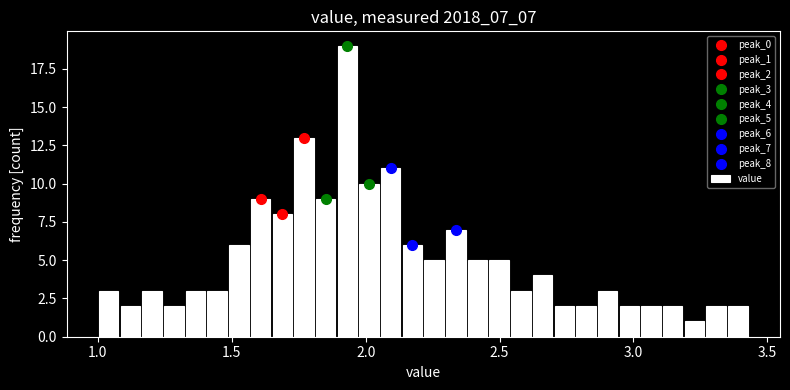

Read against the x-axis, roughly where is the centre of the tallest bar?

1.95